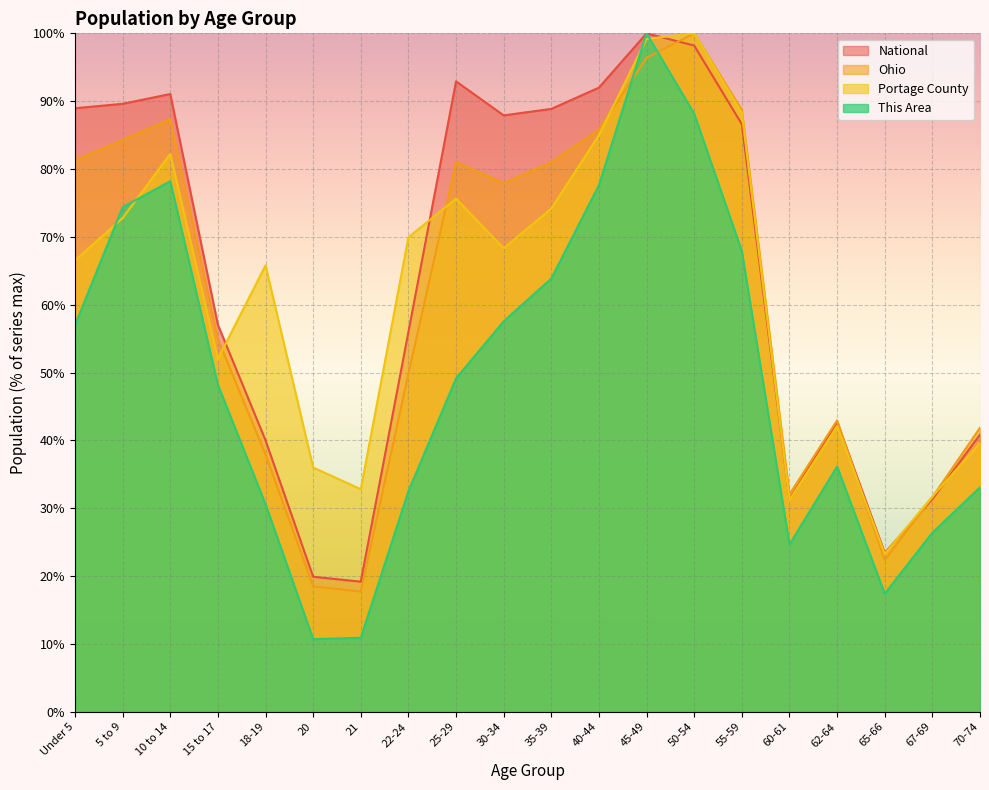

What is the difference between the maximum and minimum values in the This Area series?

89.3